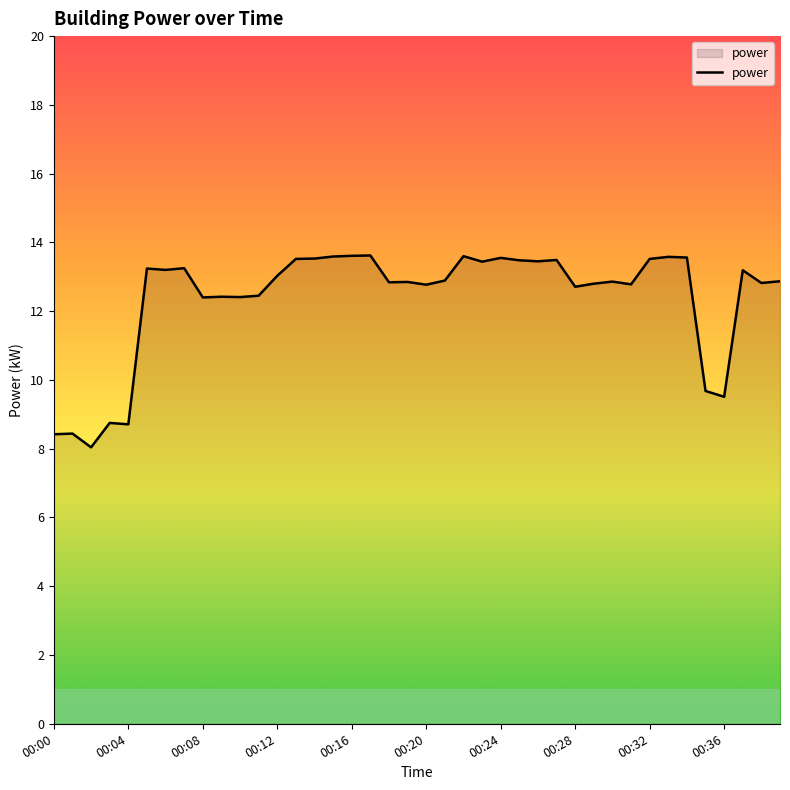

What is the difference between the maximum and minimum values?

5.6